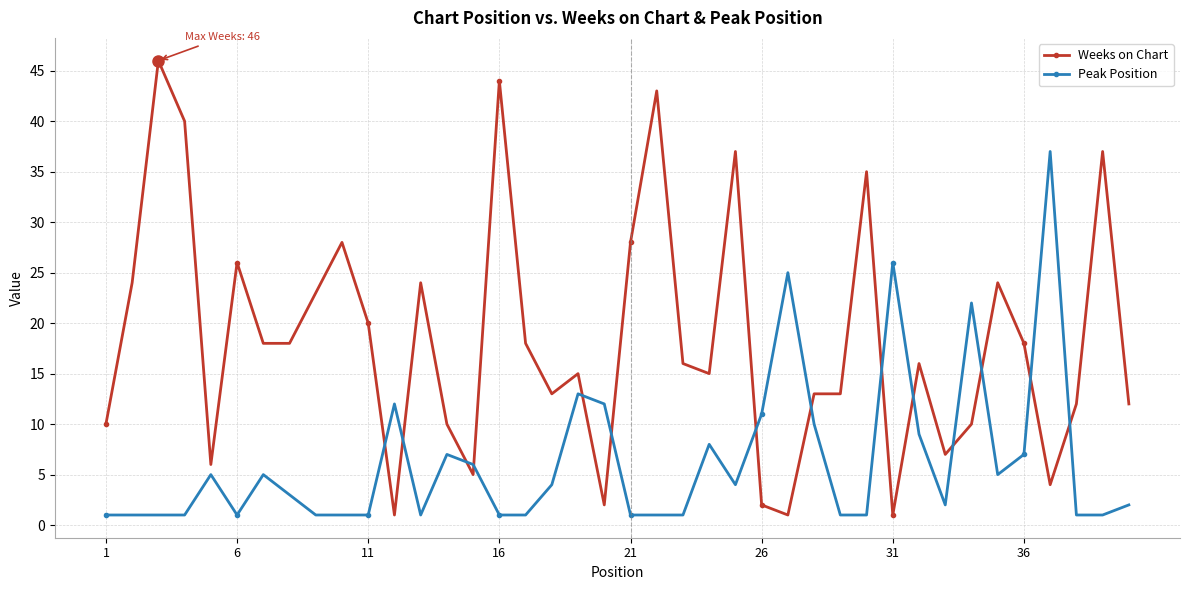

What is the difference between the second highest and second lowest values in the Peak Position series?

25